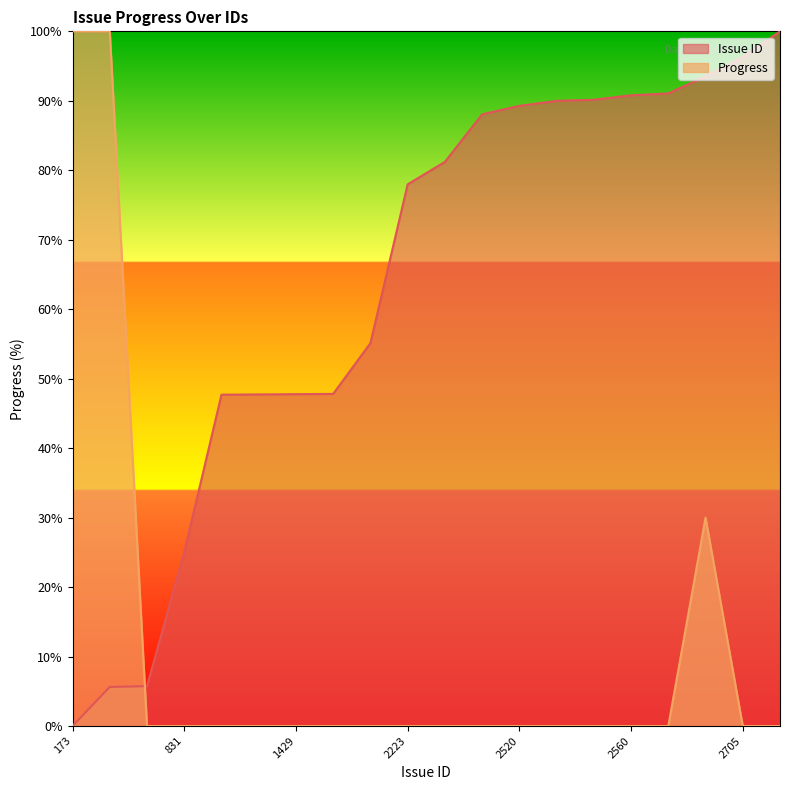

Count the number of data series in this chart.

2